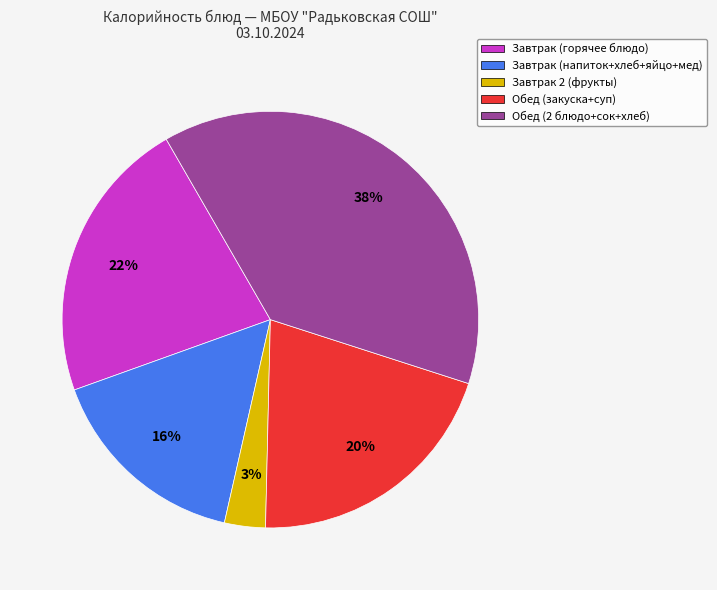

Does any single category account for the majority?

No